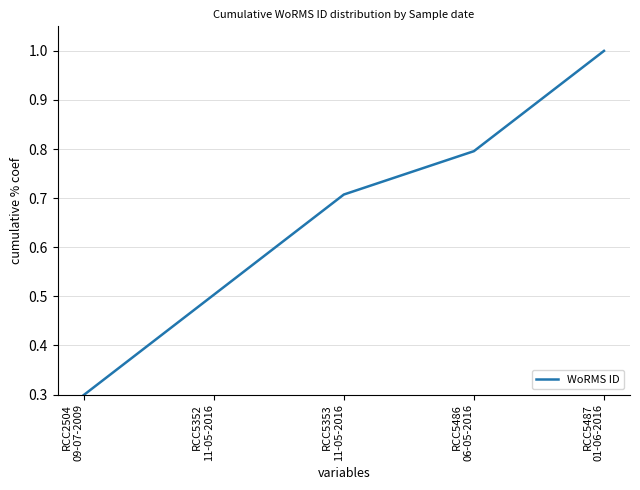

Rank the categories by value from lowest to highest.

RCC2504
09-07-2009, RCC5352
11-05-2016, RCC5353
11-05-2016, RCC5486
06-05-2016, RCC5487
01-06-2016